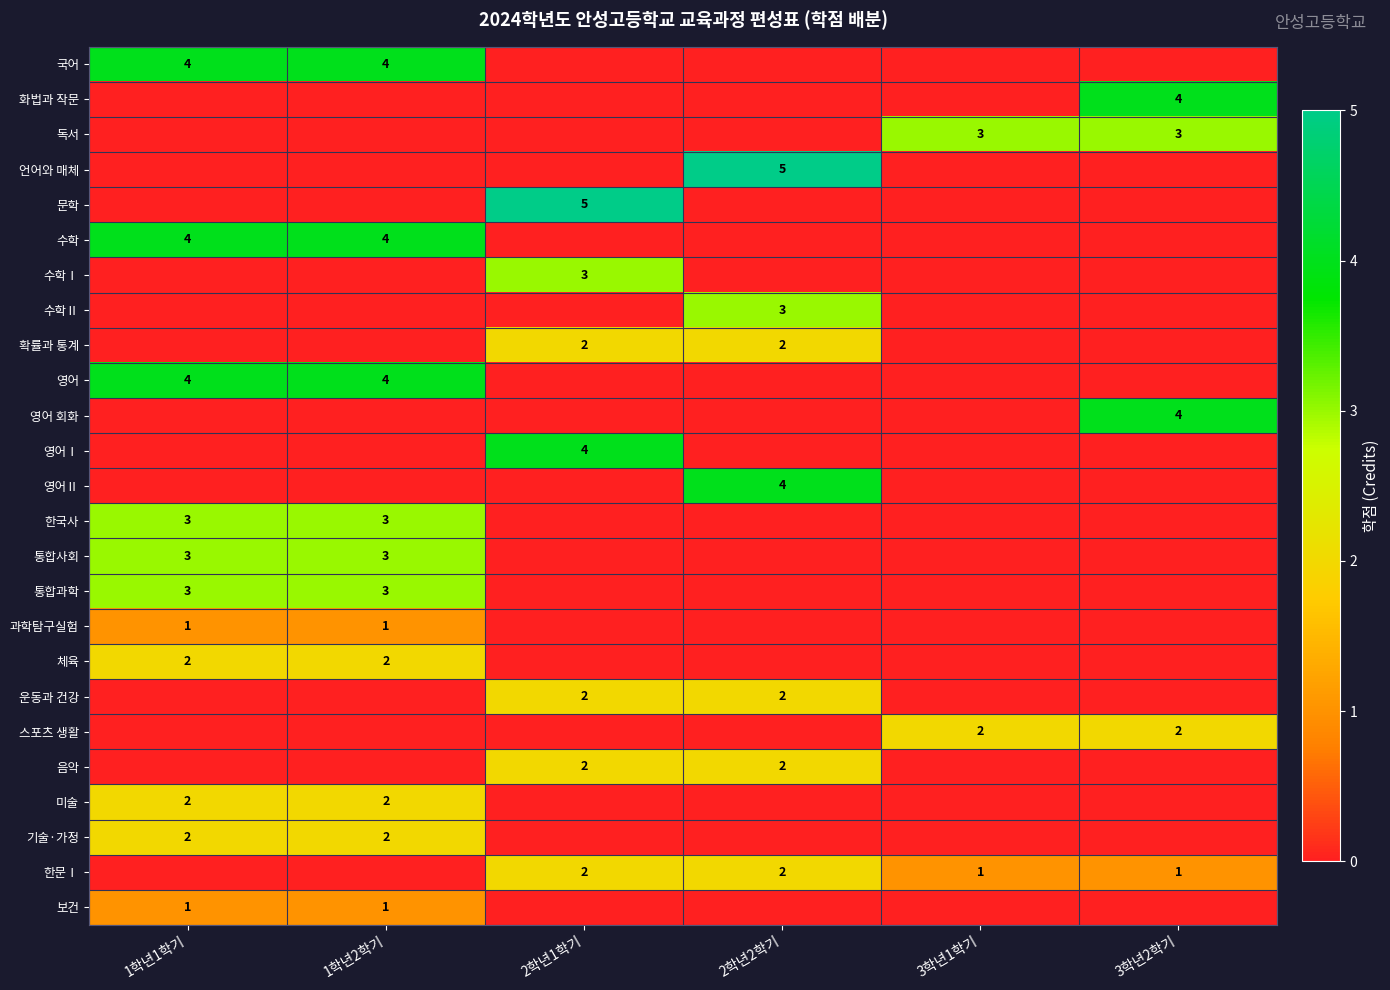

The 과학탐구실험 series shows 1 at 1학년1학기. True or false?

True